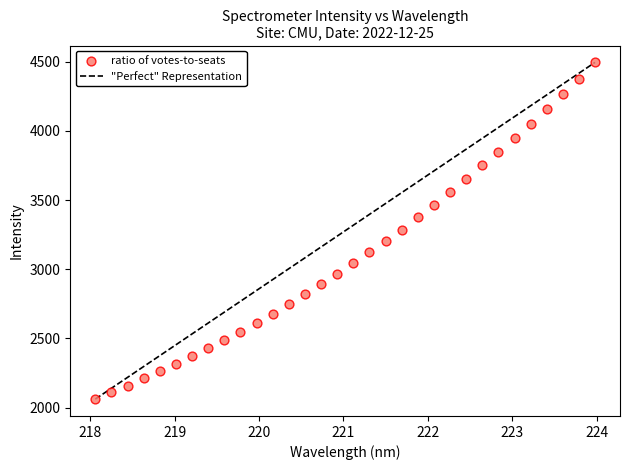

What is the range of Y values (max minus min)?

2434.6